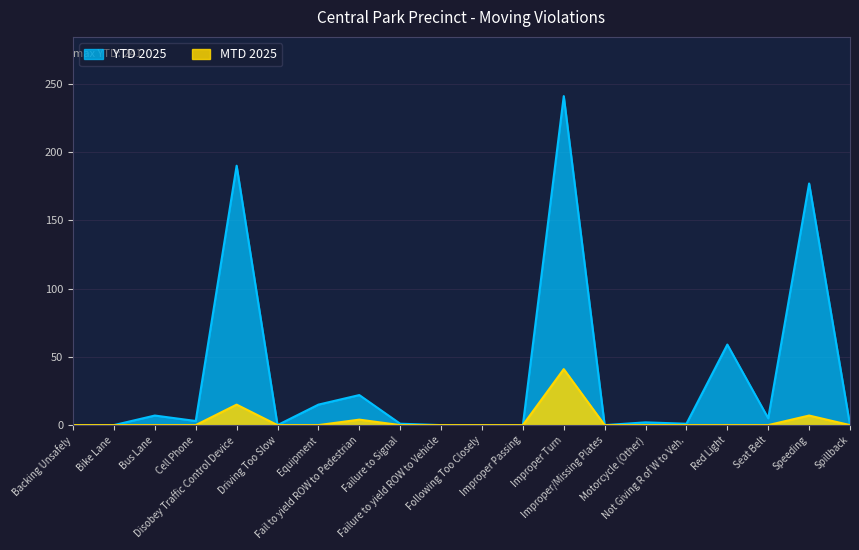

True or false: YTD 2025 and MTD 2025 cross at least once.

False